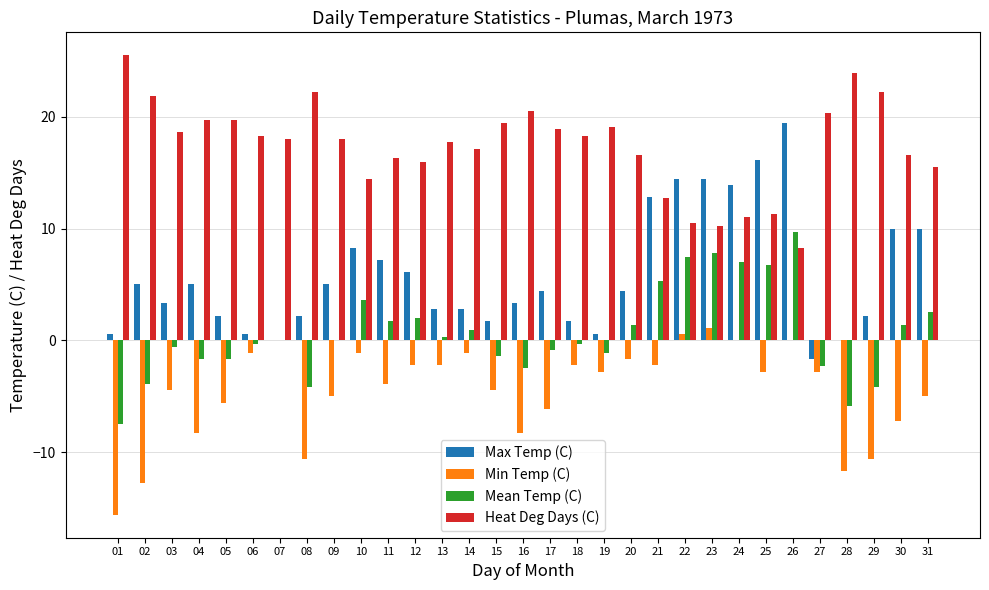

Is it true that Min Temp (C) equals -5.4 at 02?

False